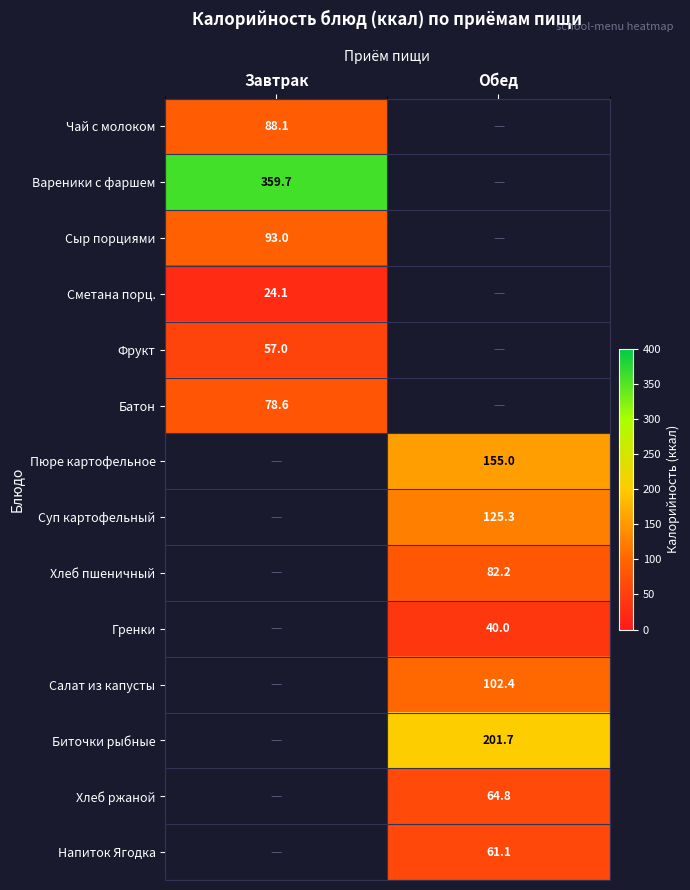

Is it true that Батон equals 78.6 at Завтрак?

True